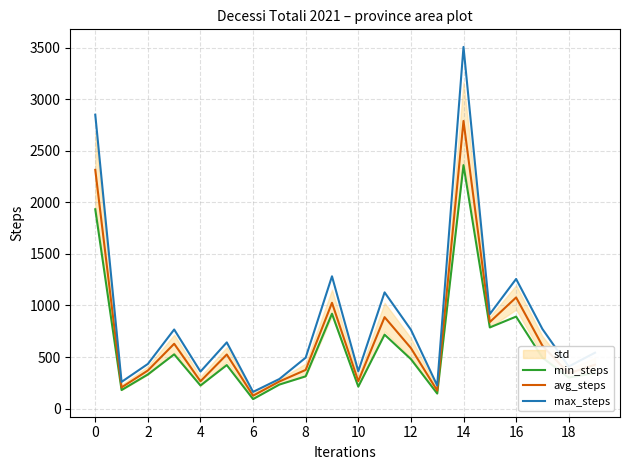

How many lines are shown in the chart?

3